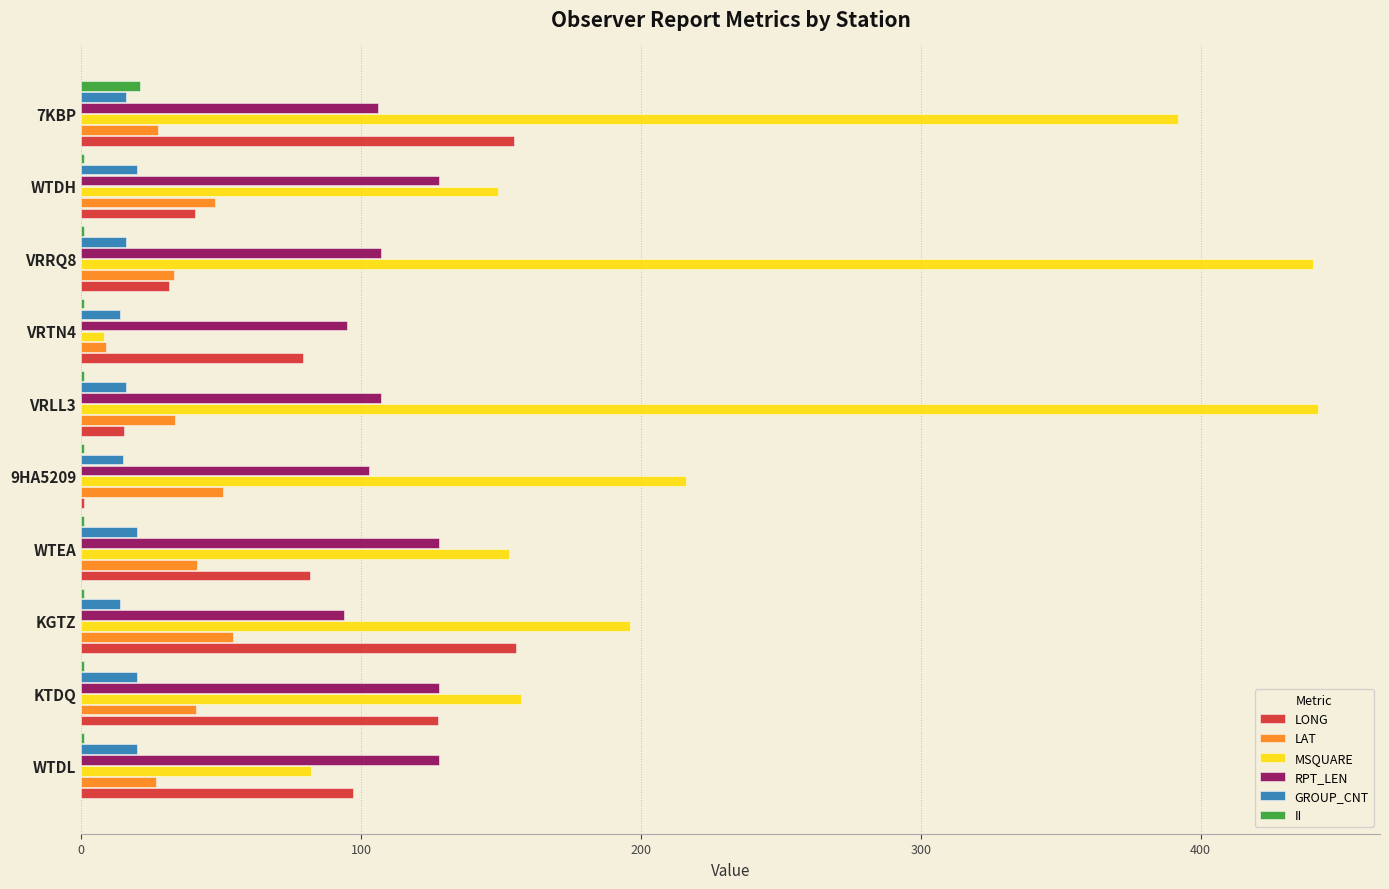

How many data points does each series have?

10